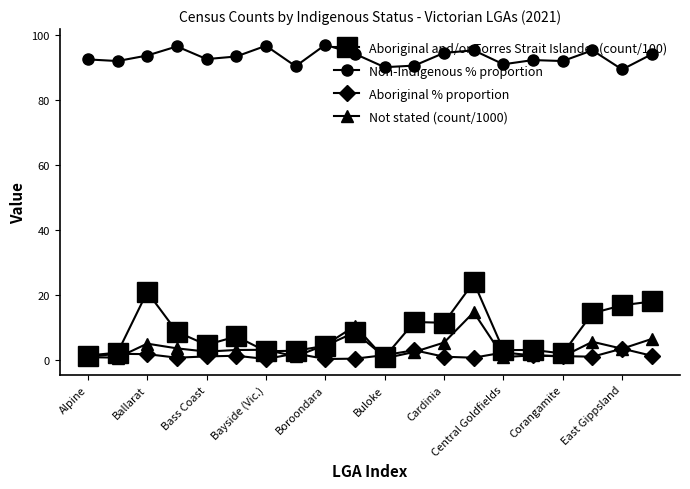

Which series has the largest range (max minus min)?

Aboriginal and/or Torres Strait Islander (count/100)